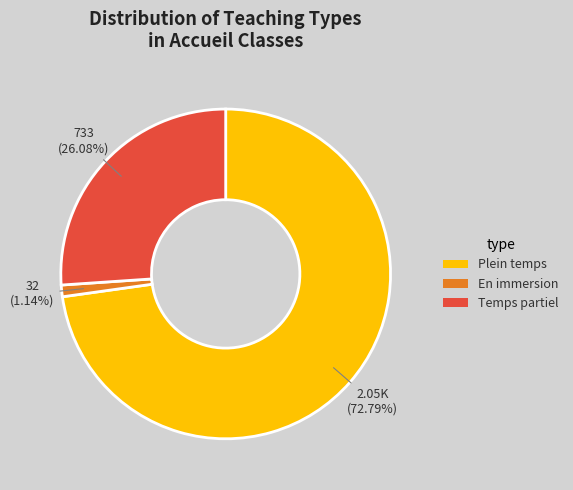

Approximately how many times larger is the value at Plein temps compared to En immersion?

63.9